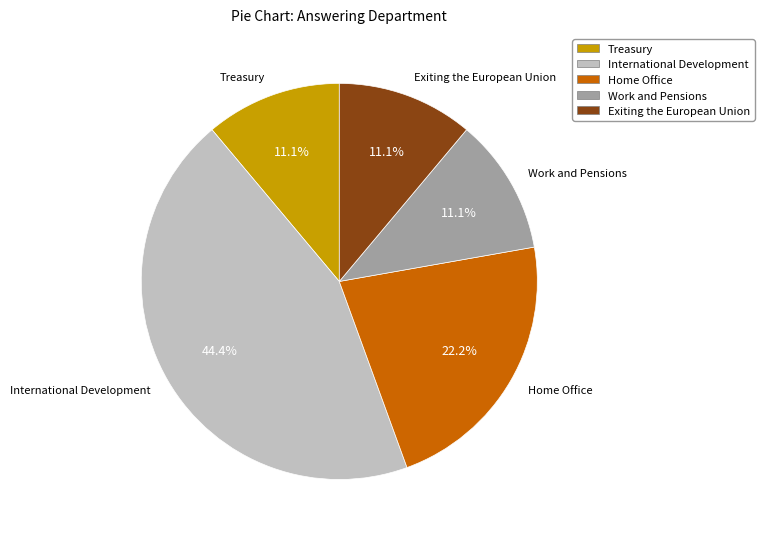

How many slices are in this pie chart?

5